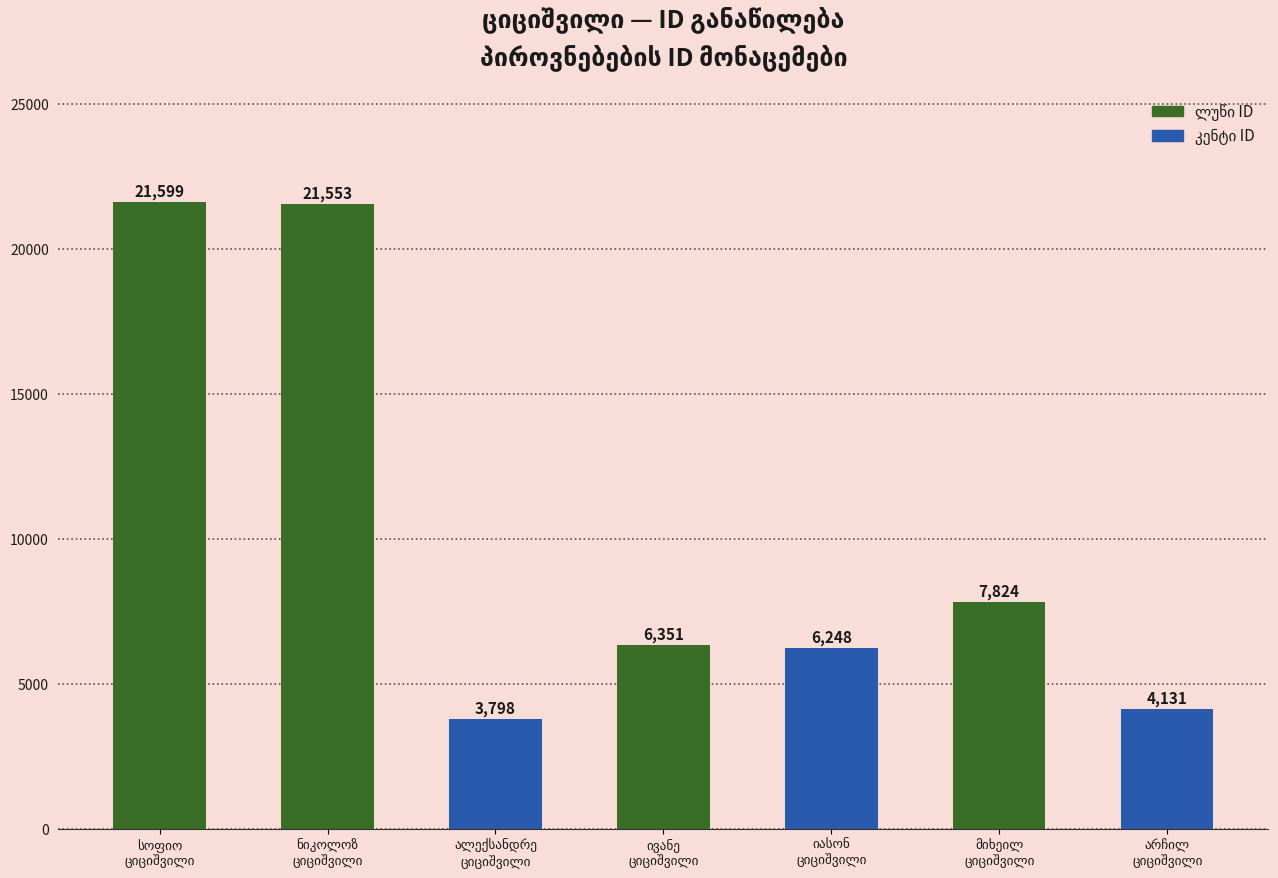

What is the minimum value shown in the chart?

3798